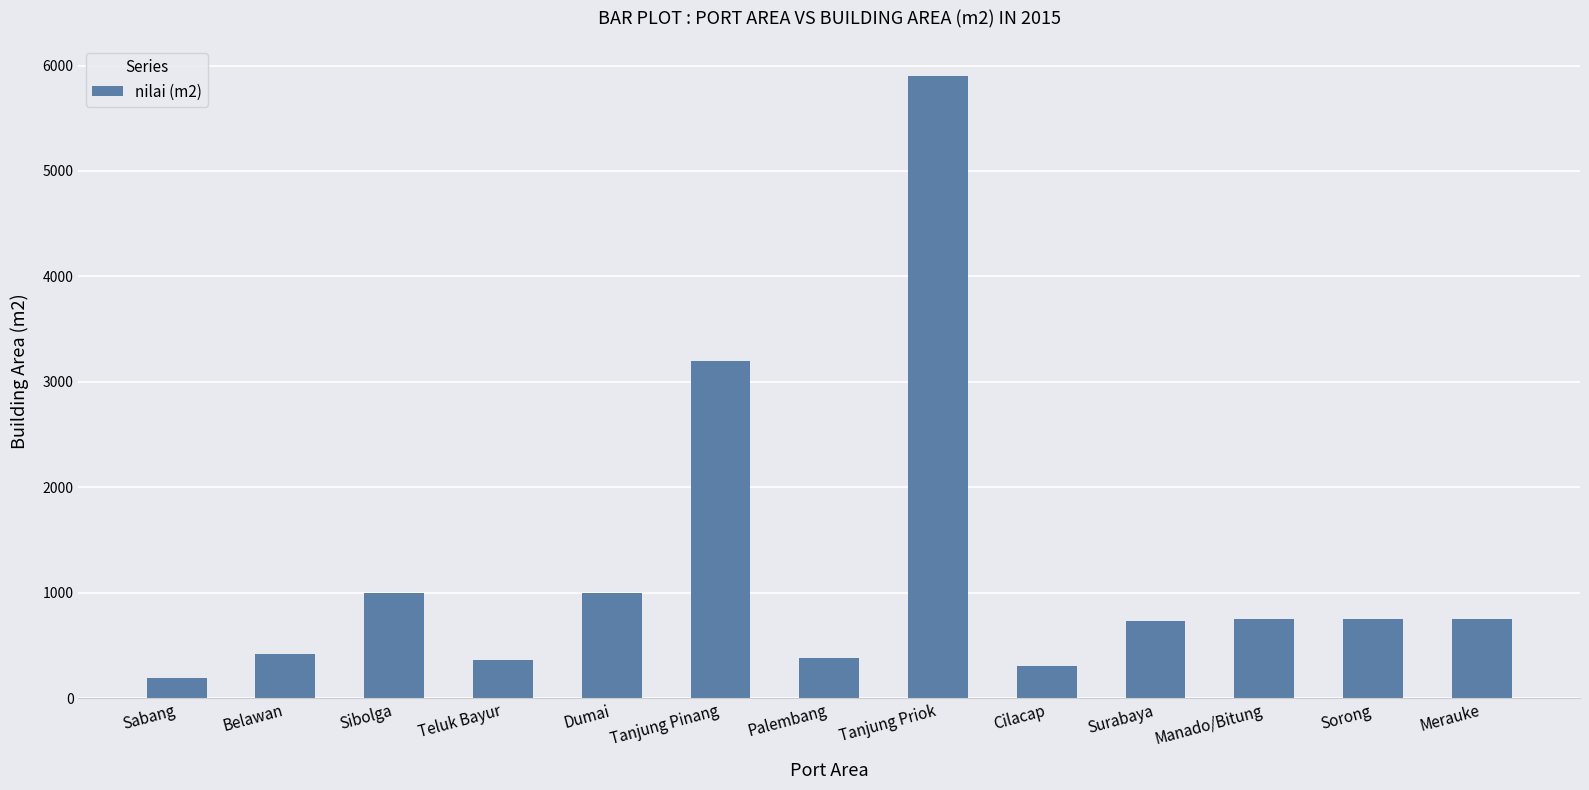

What value does the data have at Surabaya, to the nearest 50?

750